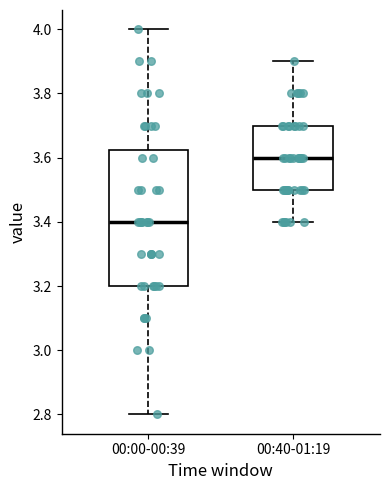

Which box is the tallest, from its lower edge to its upper edge?

00:00-00:39